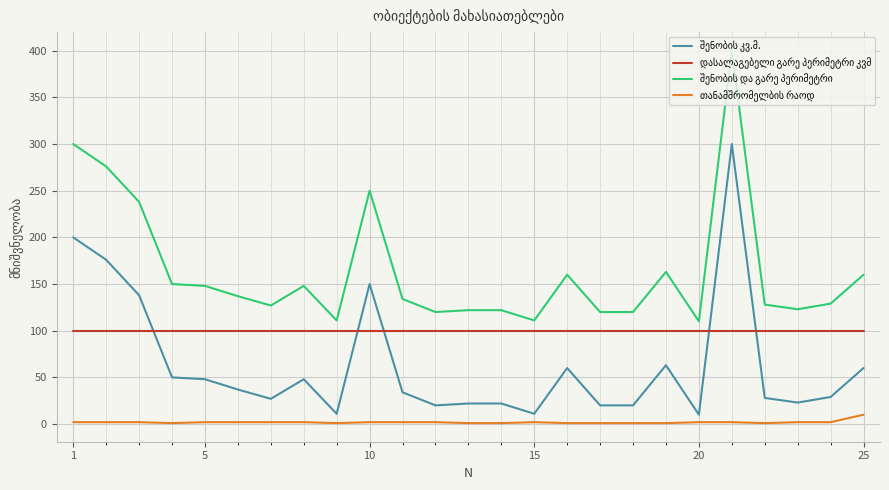

What is the maximum value shown in the chart?

400